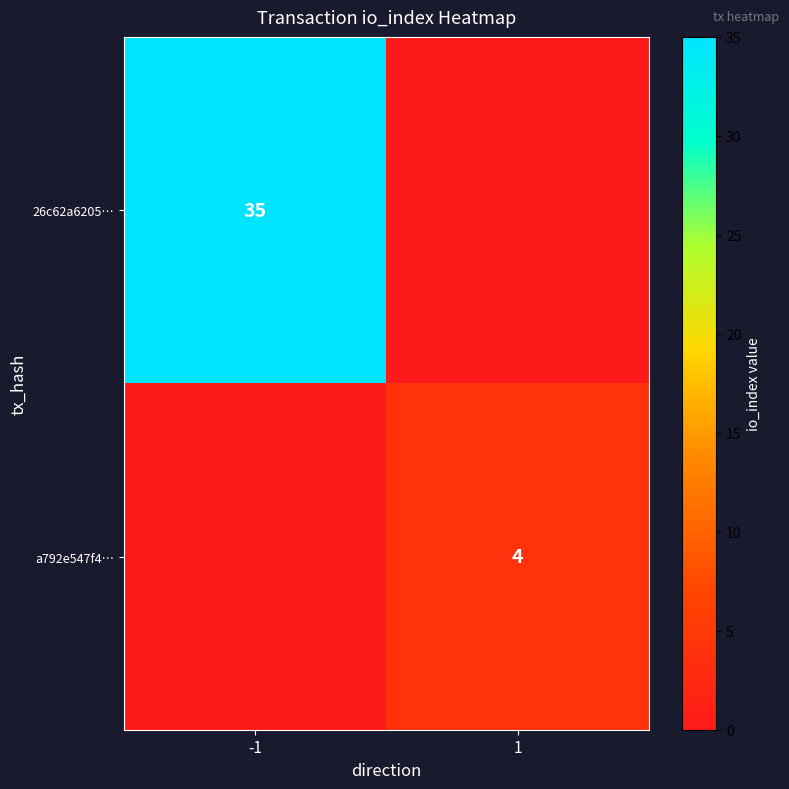

What is the total value across all series at -1?

35